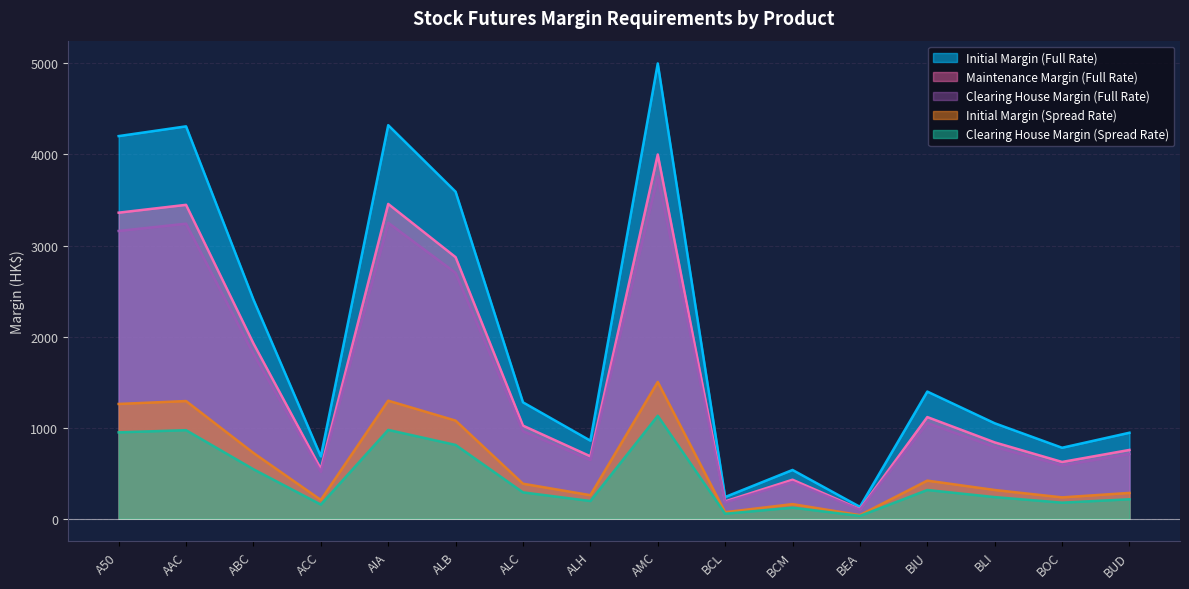

What is the lowest value of the Clearing House Margin (Full Rate) series?

98